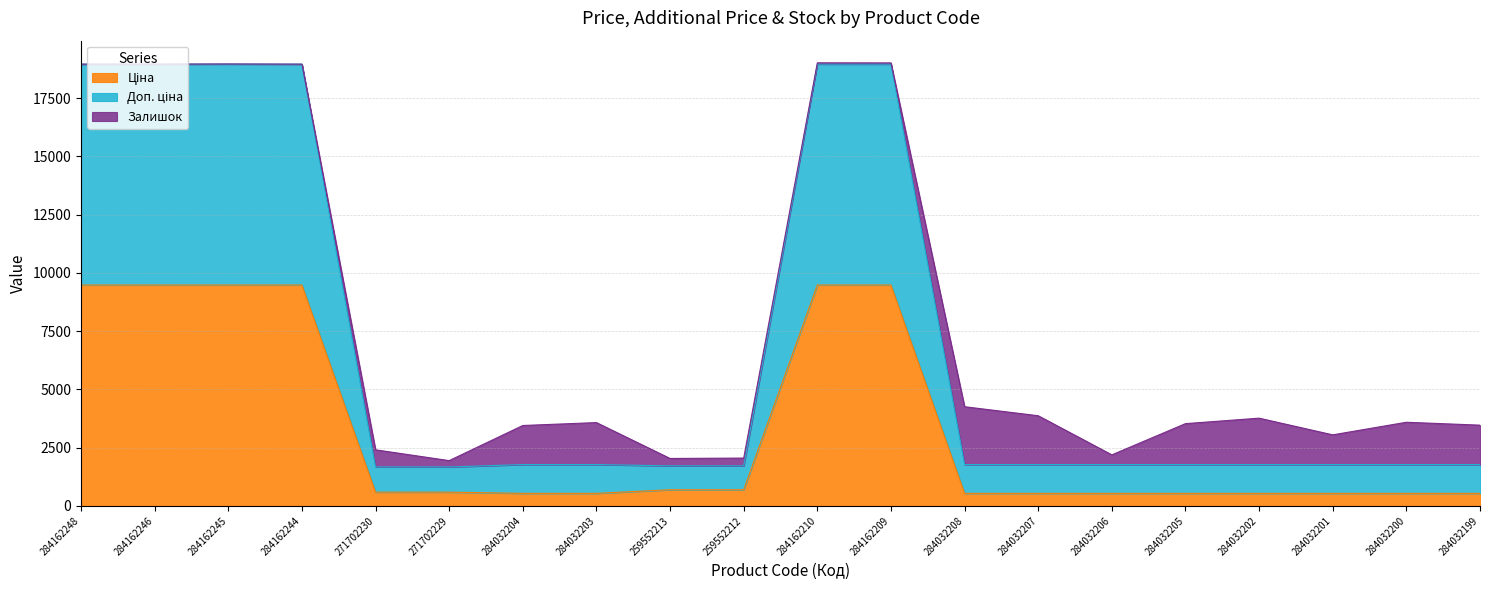

Is the value of Доп. ціна at 271702230 greater than the value of Ціна at 284162246?

No